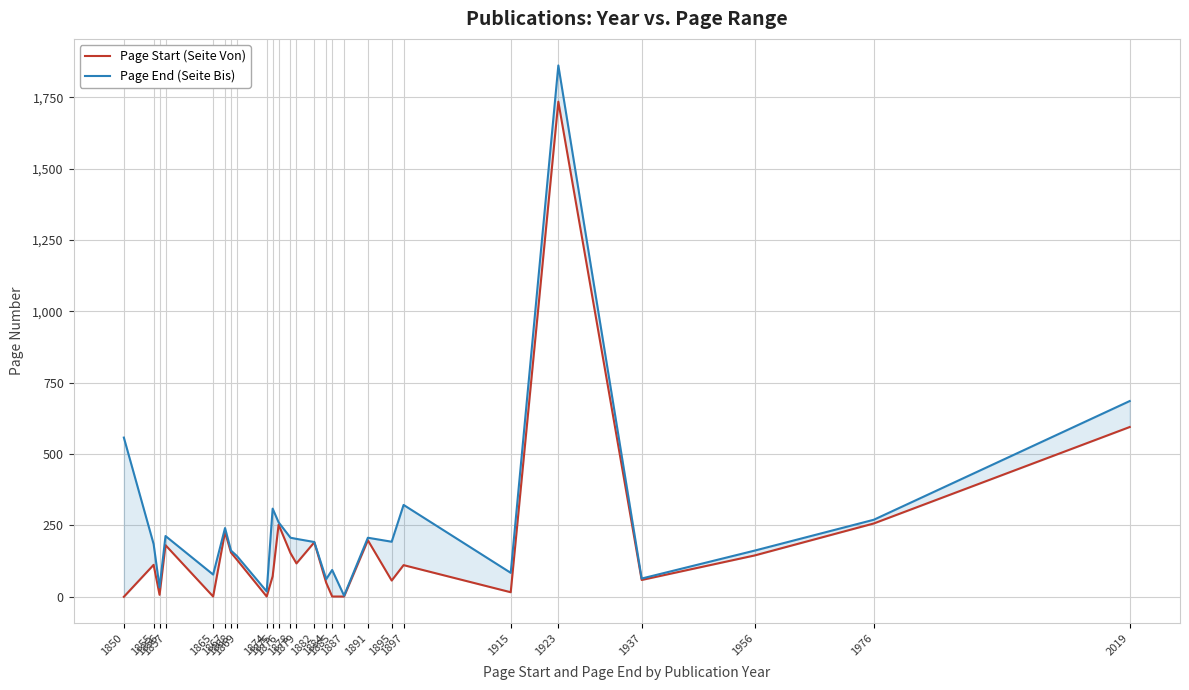

Reading right to left, list all the values displayed in this chart.

Page Start (Seite Von): 595	257	145	59	1735	16	111	57	198	1	1	49	191	117	153	253	72	1	130	155	227	1	181	7	112	0
Page End (Seite Bis): 686	270	162	64	1862	84	322	193	207	4	94	62	192	203	207	261	309	19	143	162	241	78	213	33	185	558